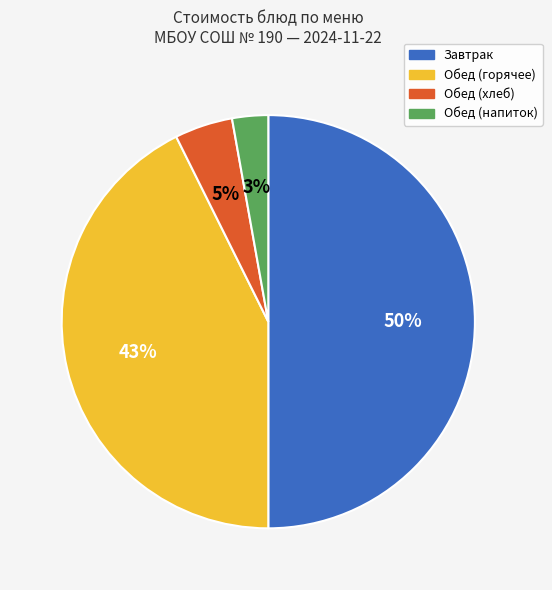

To the nearest percent, what is the average slice percentage?

25%